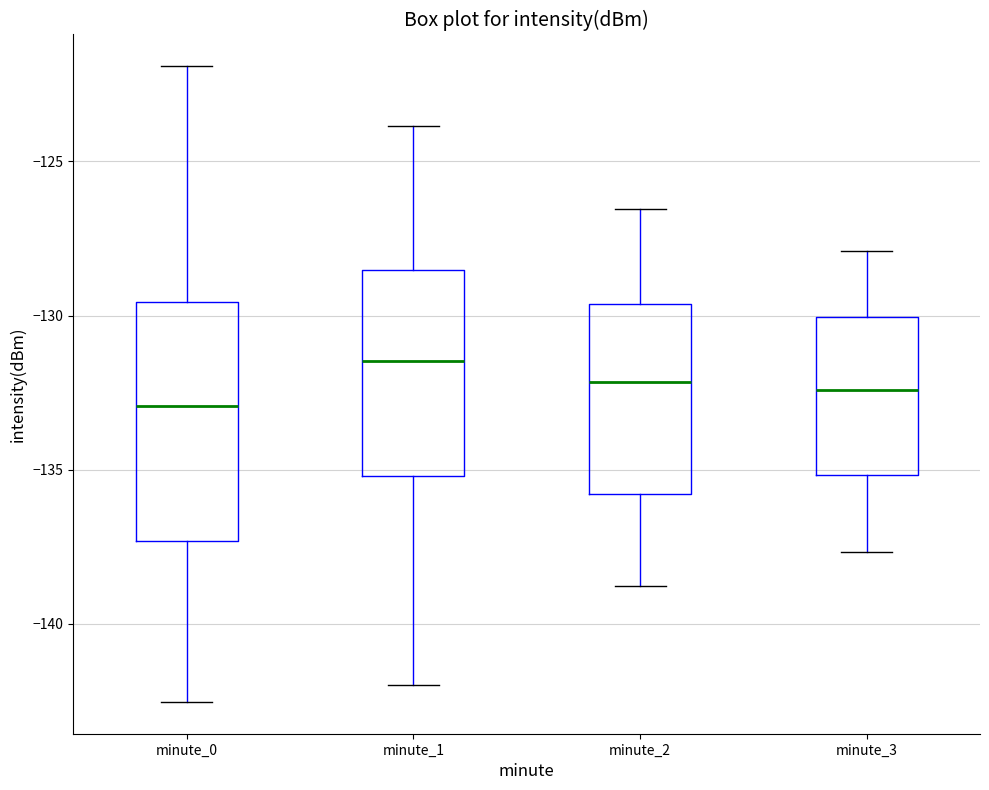

Comparing the boxes themselves (not the whiskers), which one is the tallest?

minute_0